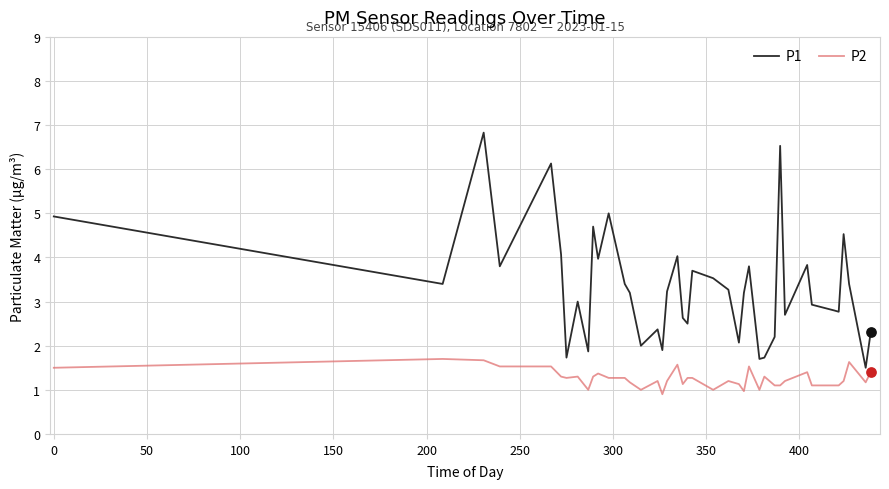

Which series has the largest range (max minus min)?

P1